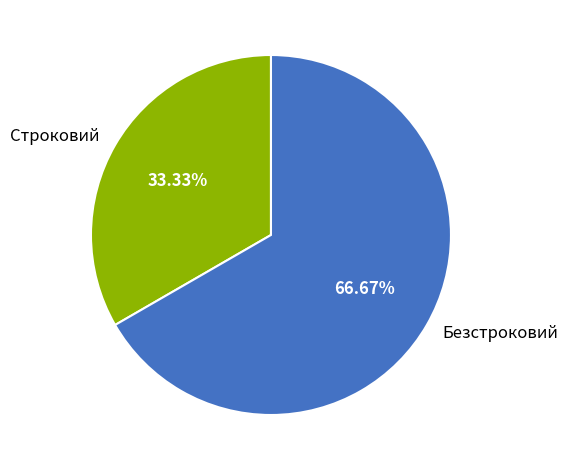

Approximately how many times larger is the value at Безстроковий compared to Строковий?

2.0